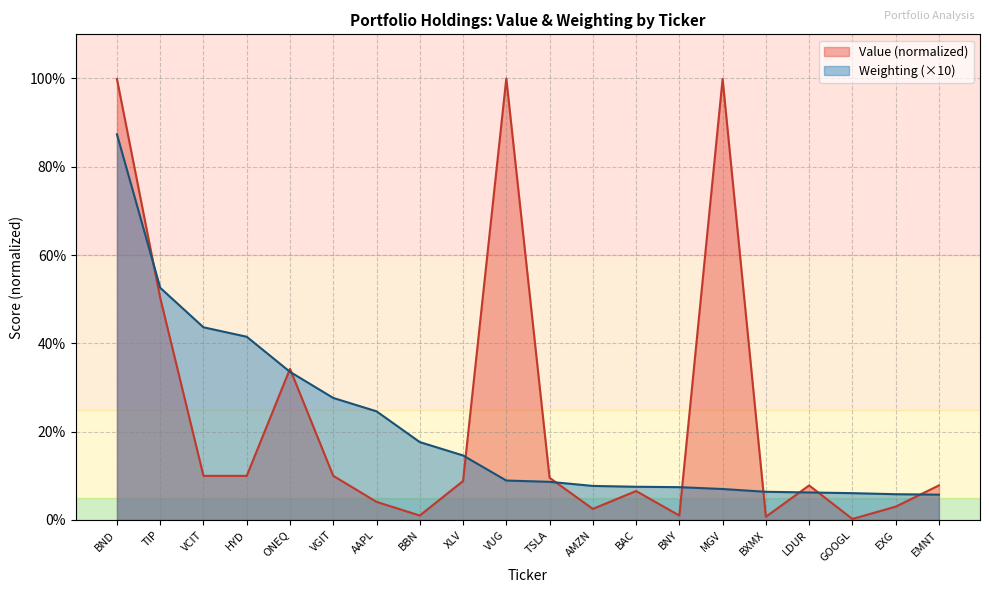

Which series ends up on top after the final intersection of Weighting and Value?

Value